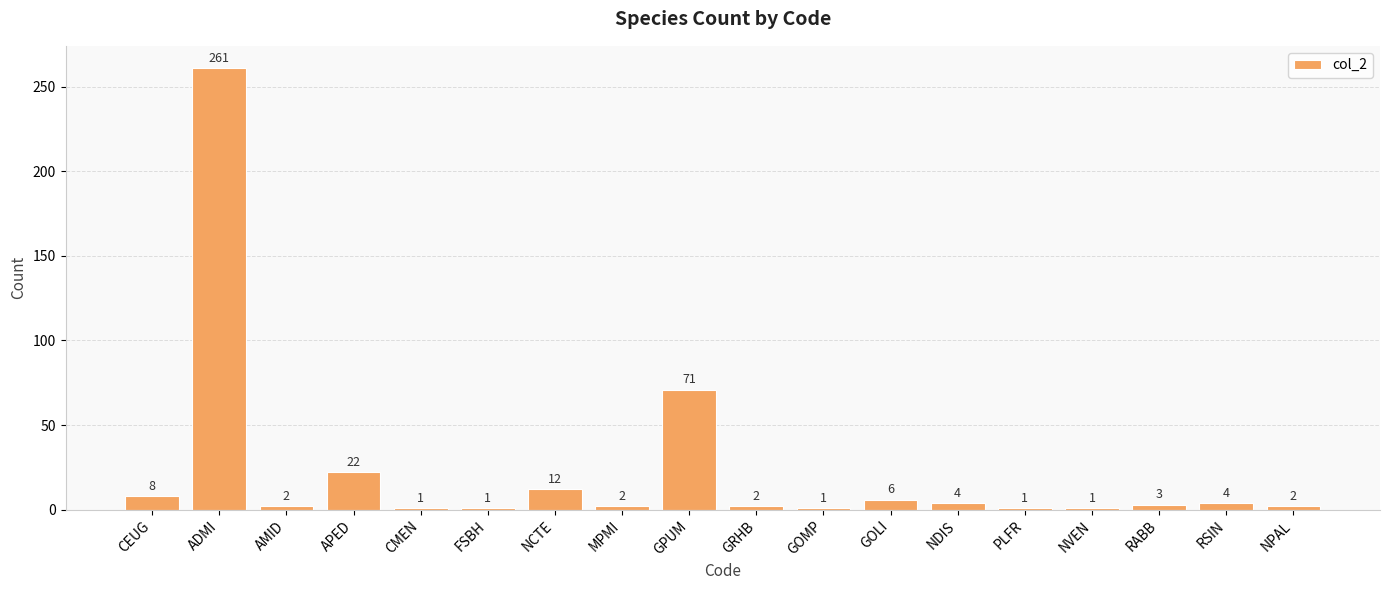

At which category does the chart reach its peak across all series?

ADMI